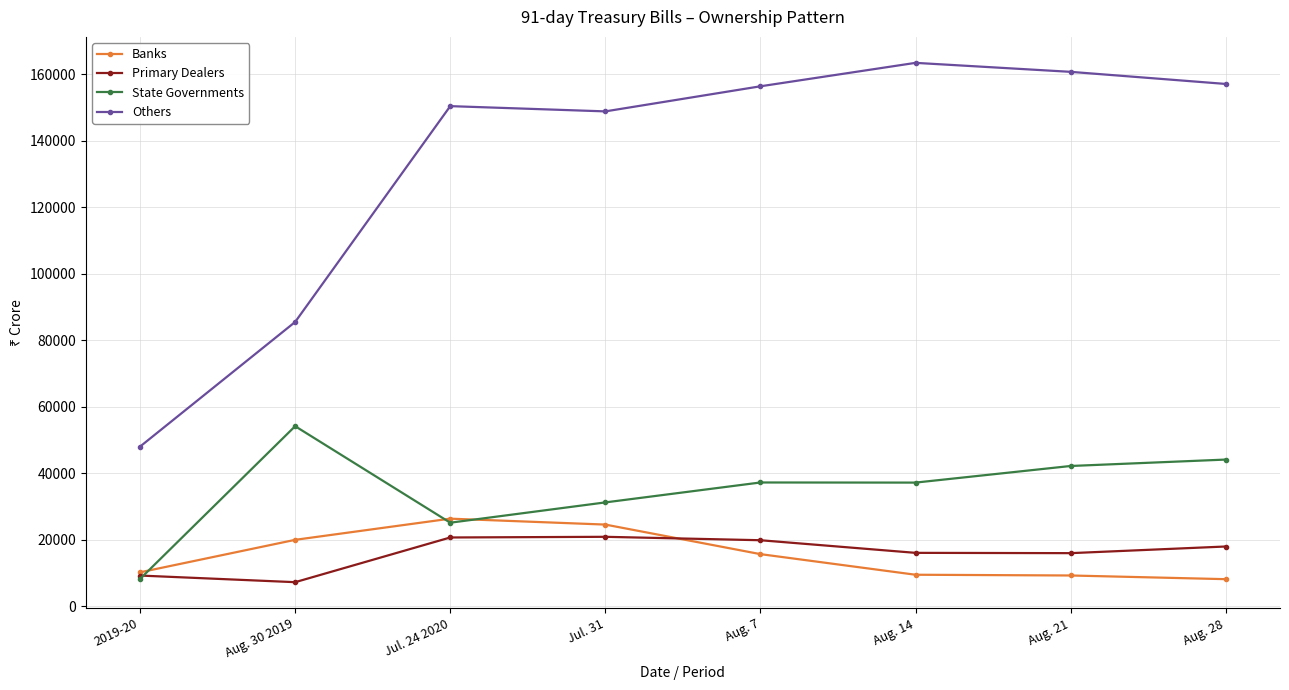

The value of Primary Dealers at 2019-20 is 3691. True or false?

False